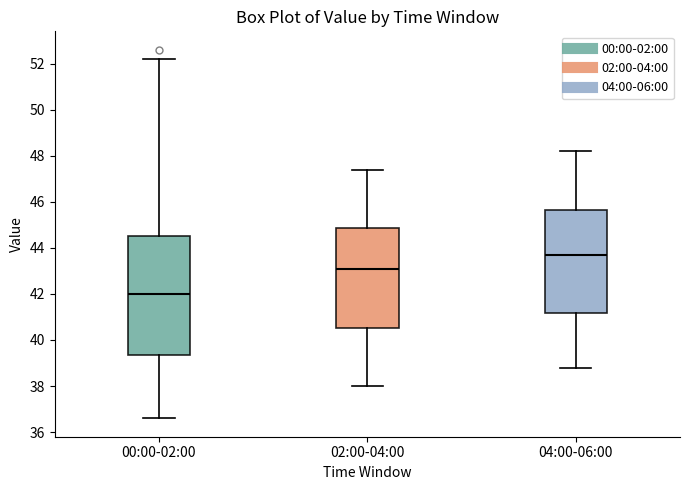

Where is the lower edge of the box for 00:00-02:00 on the y-axis? The values are not printed on the chart, so give them approximately, as read against the axis.

39.4